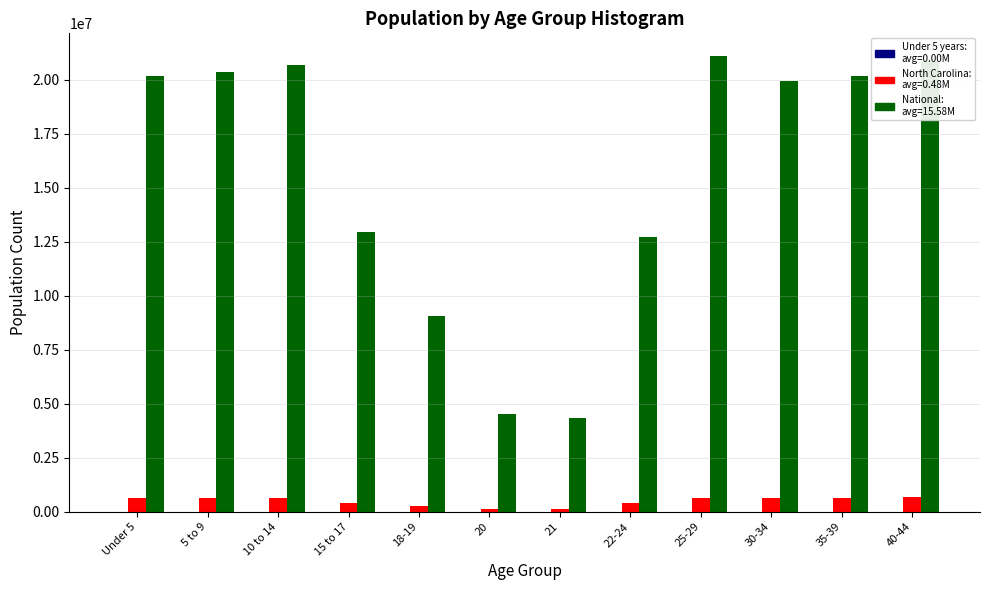

What is the greatest value displayed?

21101849